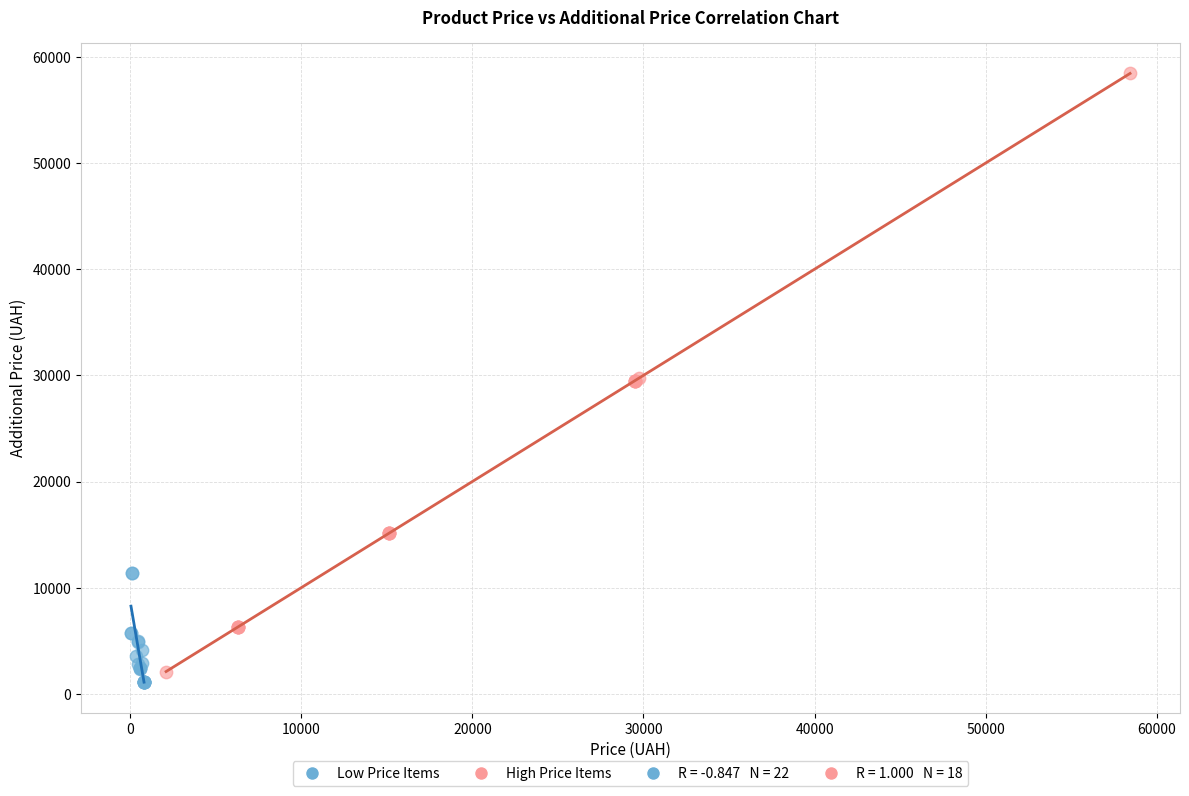

Which series reaches the maximum Y coordinate?

High Price Items